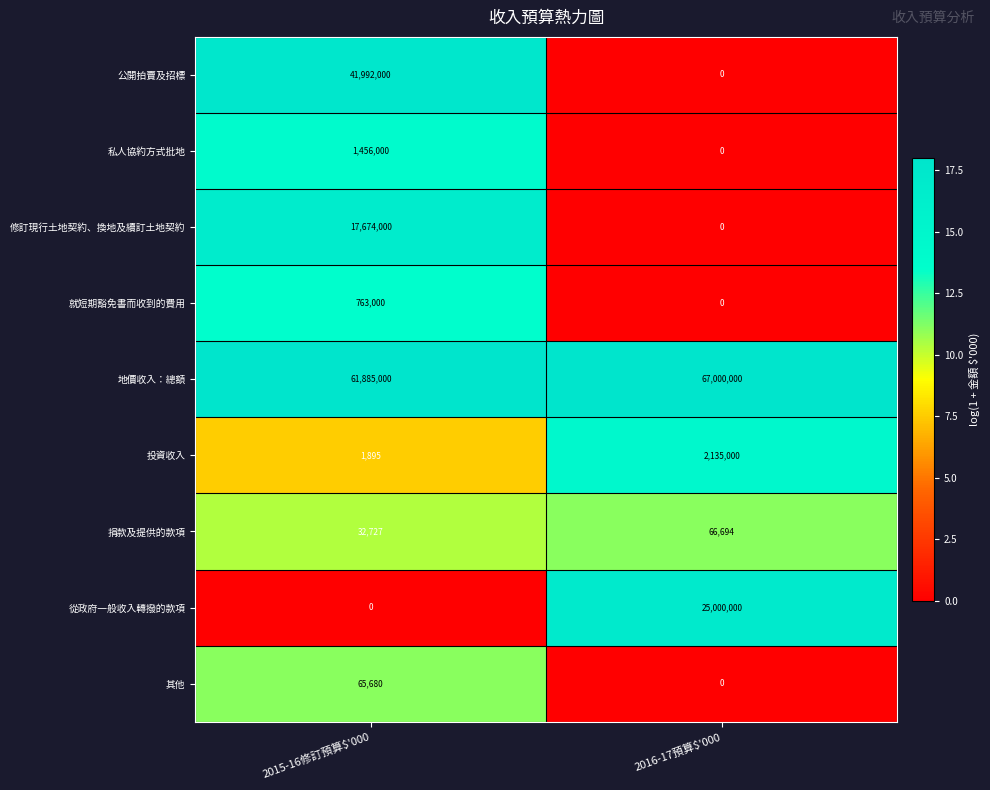

Which label corresponds to the largest value in the chart?

2016-17預算$'000